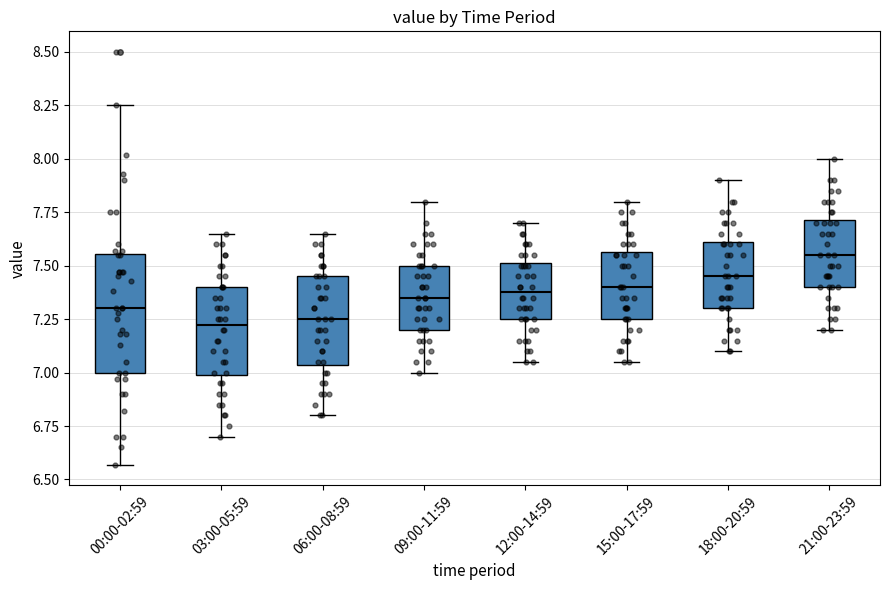

Reading left to right, transcribe this box plot: for each box, give where its median line is, the range the box spans, and where its two whiskers end, as read against the y-axis. The values are not printed on the chart, so give them approximately, as read against the axis.

00:00-02:59: median 7.30, box 7.00 to 7.55, whiskers 6.55 to 8.25
03:00-05:59: median 7.25, box 7.00 to 7.40, whiskers 6.70 to 7.65
06:00-08:59: median 7.25, box 7.05 to 7.45, whiskers 6.80 to 7.65
09:00-11:59: median 7.35, box 7.20 to 7.50, whiskers 7.00 to 7.80
12:00-14:59: median 7.40, box 7.25 to 7.50, whiskers 7.05 to 7.70
15:00-17:59: median 7.40, box 7.25 to 7.55, whiskers 7.05 to 7.80
18:00-20:59: median 7.45, box 7.30 to 7.60, whiskers 7.10 to 7.90
21:00-23:59: median 7.55, box 7.40 to 7.70, whiskers 7.20 to 8.00